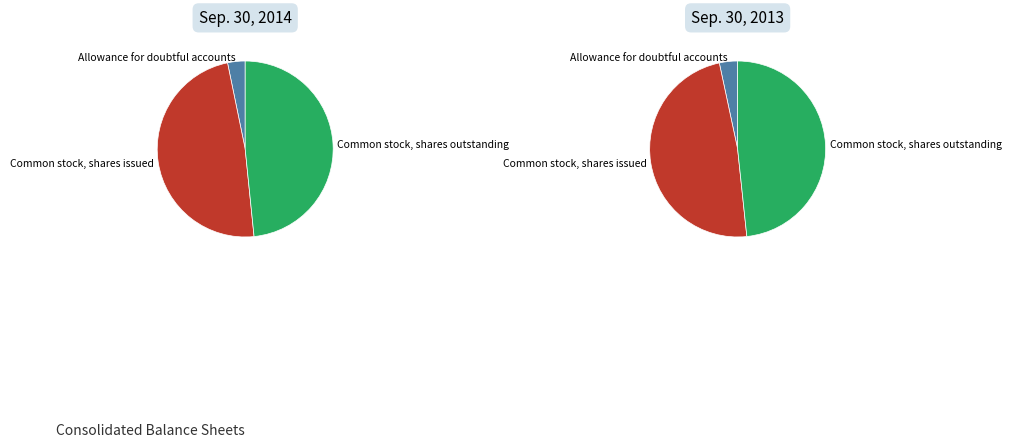

To the nearest percent, what is the difference between the largest and smallest slice percentages?

45%